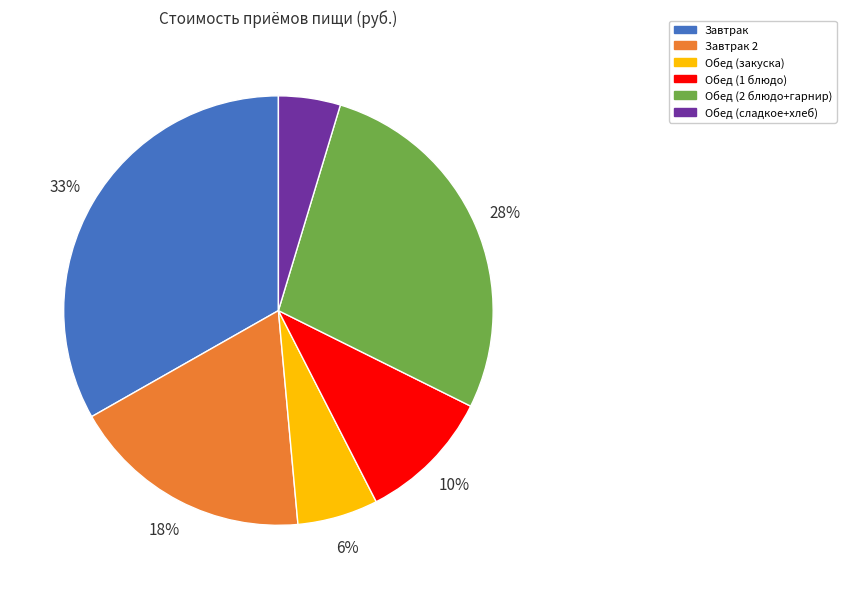

How many slices are in this pie chart?

6